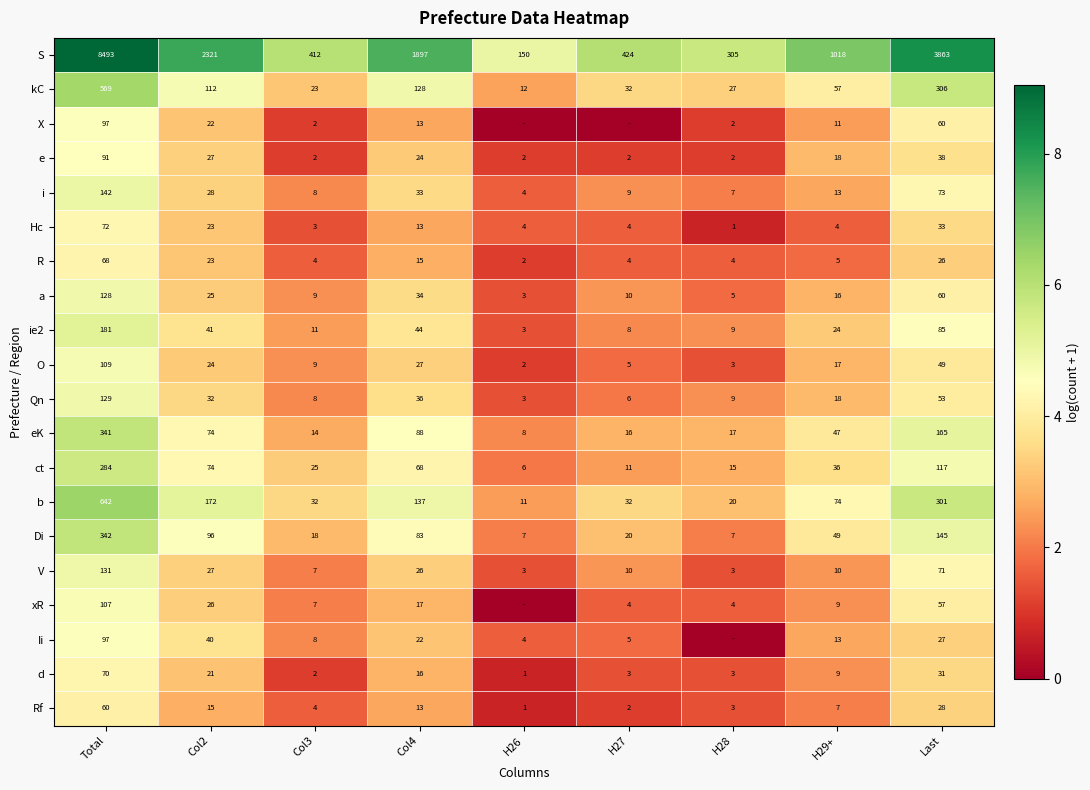

What value does the ie2 series have at H29+, to the nearest 10?

20